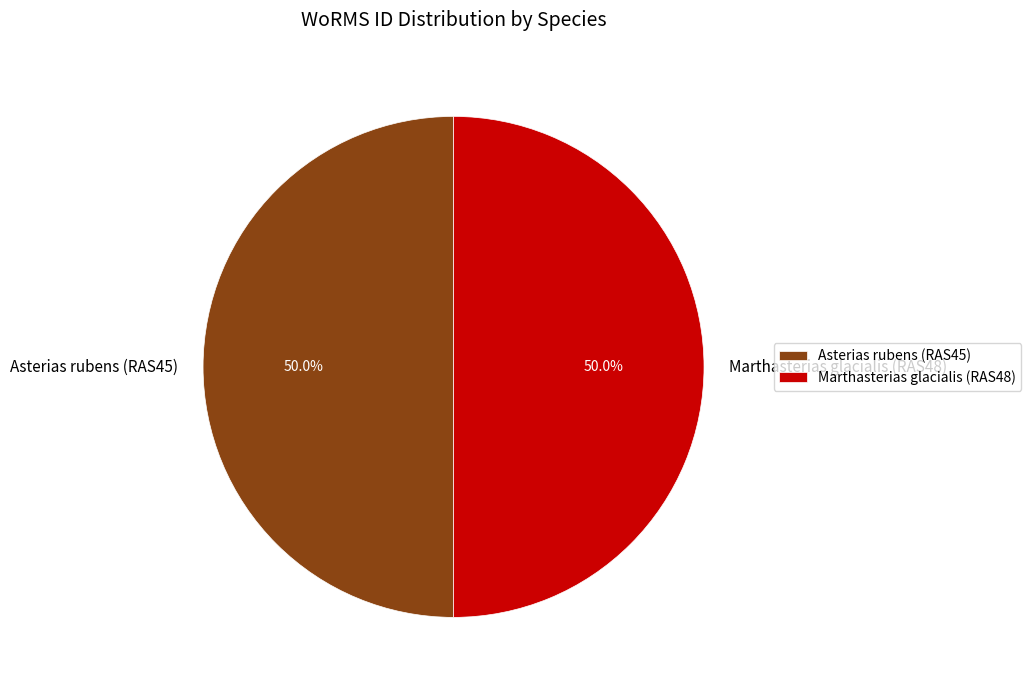

To the nearest percent, what is the combined percentage of Marthasterias glacialis (RAS48) and Asterias rubens (RAS45)?

100%